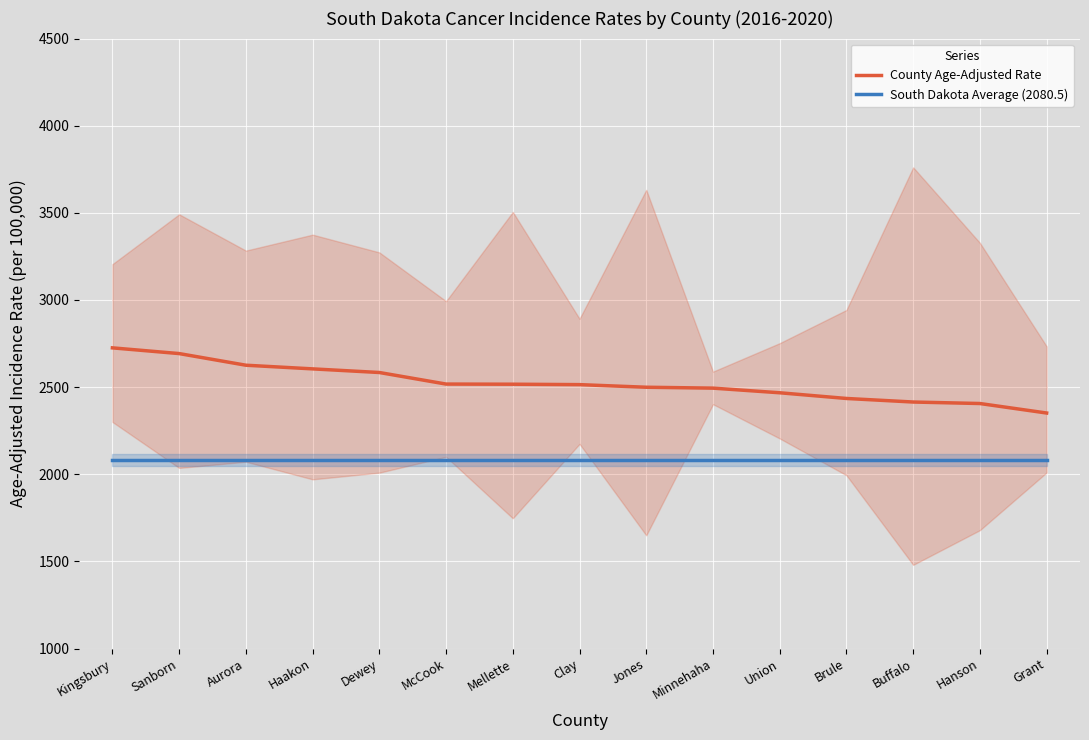

True or false: South Dakota Average (2080.5) and County Age-Adjusted Rate cross at least once.

False